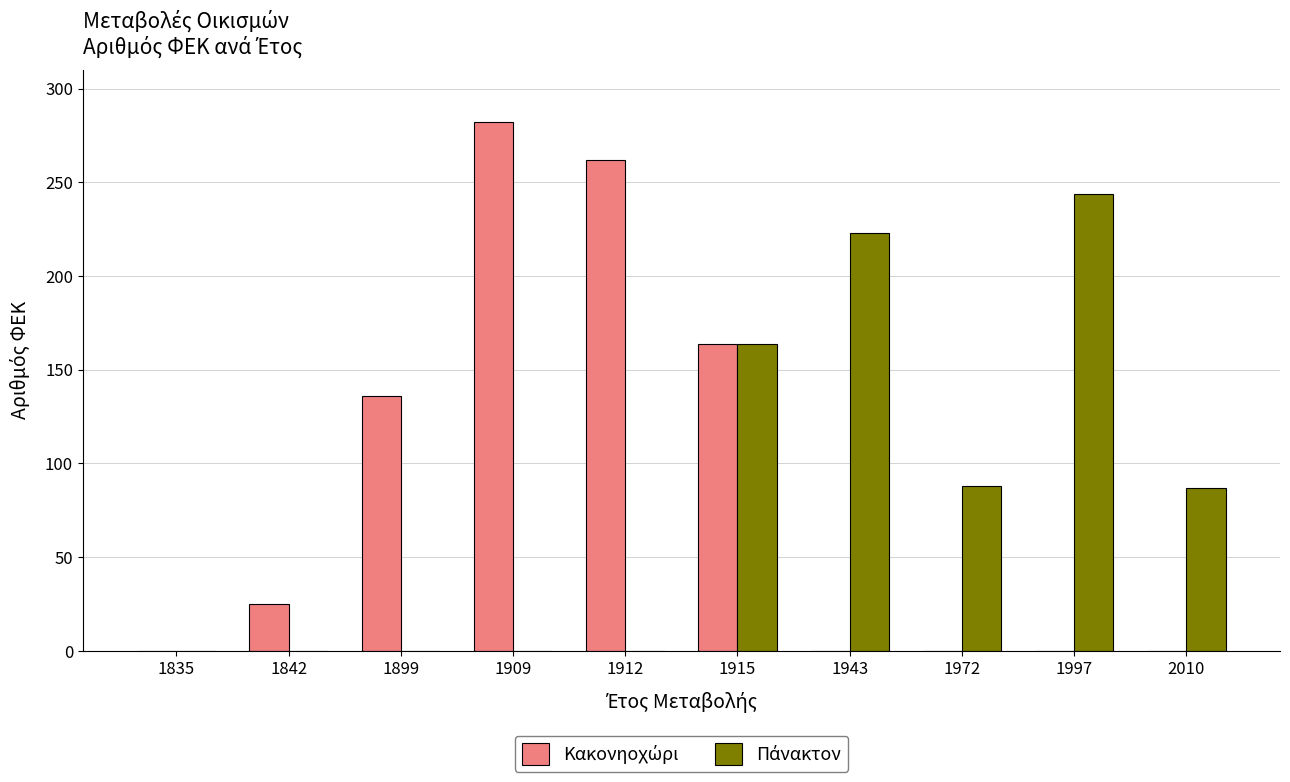

At which category is the sum across all series the highest?

1915